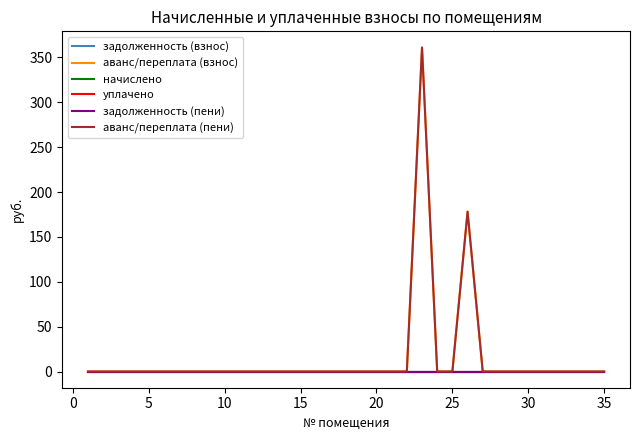

Does the chart display data point markers on the line(s)?

No